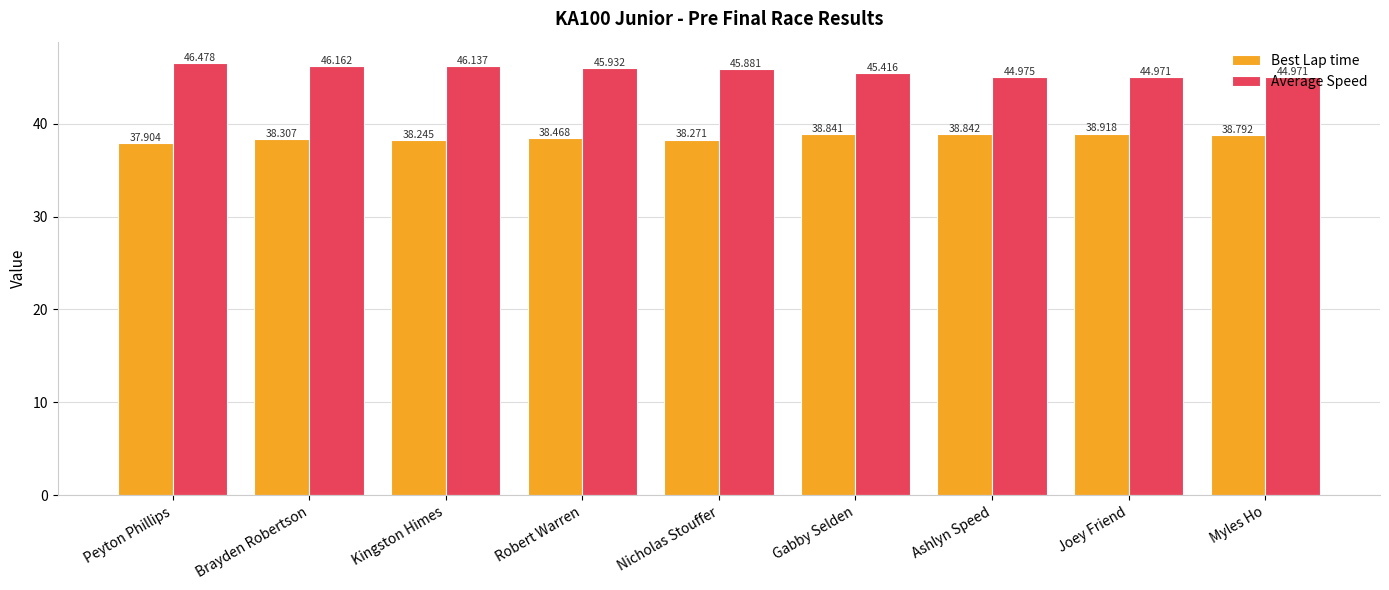

Reading left to right, what are all the values shown in this chart?

Best Lap time: Peyton Phillips=37.9	Brayden Robertson=38.3	Kingston Himes=38.2	Robert Warren=38.5	Nicholas Stouffer=38.3	Gabby Selden=38.8	Ashlyn Speed=38.8	Joey Friend=38.9	Myles Ho=38.8
Average Speed: Peyton Phillips=46.5	Brayden Robertson=46.2	Kingston Himes=46.1	Robert Warren=45.9	Nicholas Stouffer=45.9	Gabby Selden=45.4	Ashlyn Speed=45.0	Joey Friend=45.0	Myles Ho=45.0